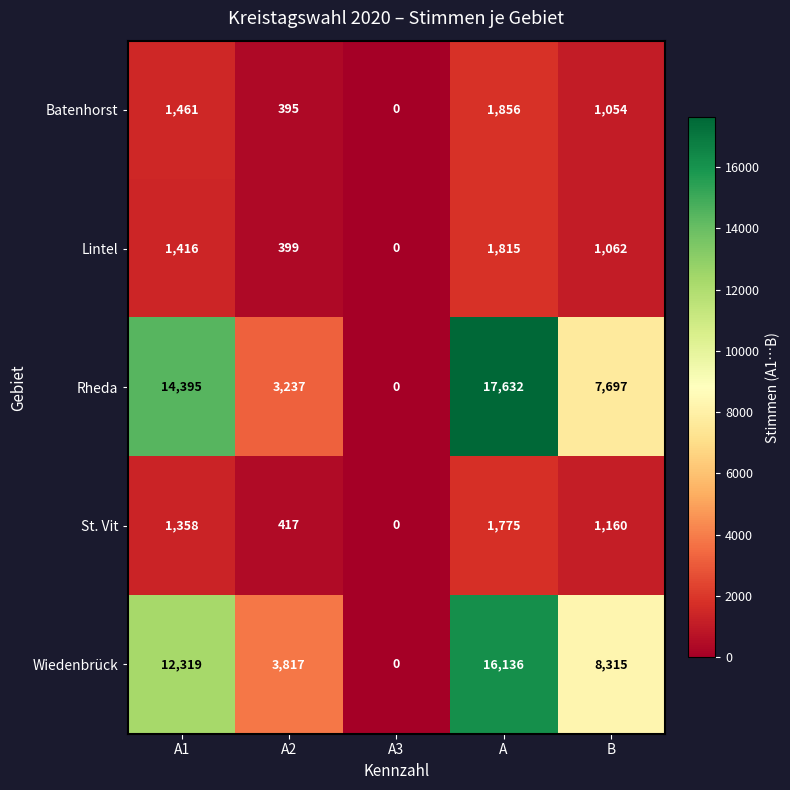

What is the approximate value of St. Vit at A2?

417